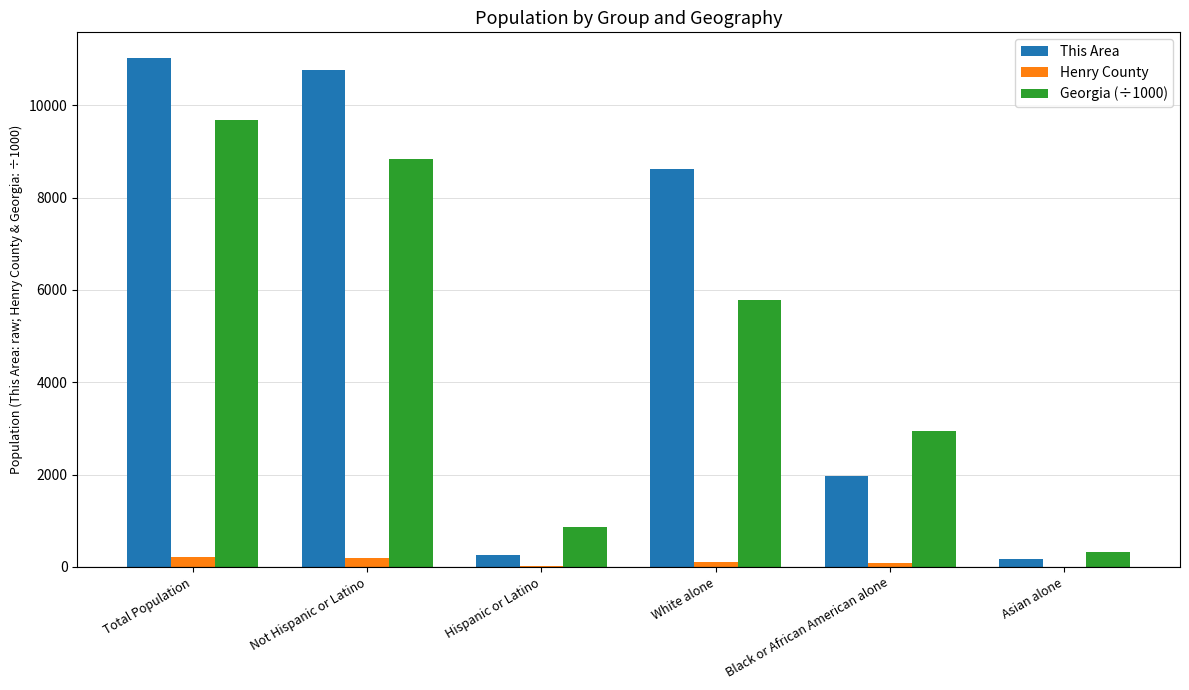

At which label does Henry County first exceed 112?

Total Population